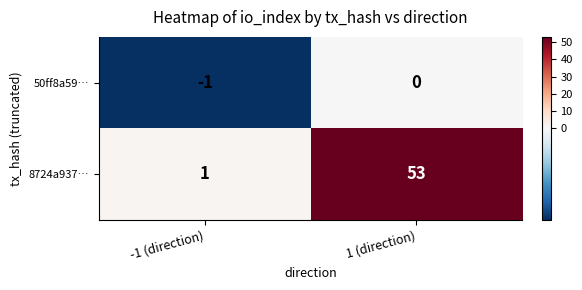

Between -1 (direction) and 1 (direction), which series saw the biggest shift?

8724a937…